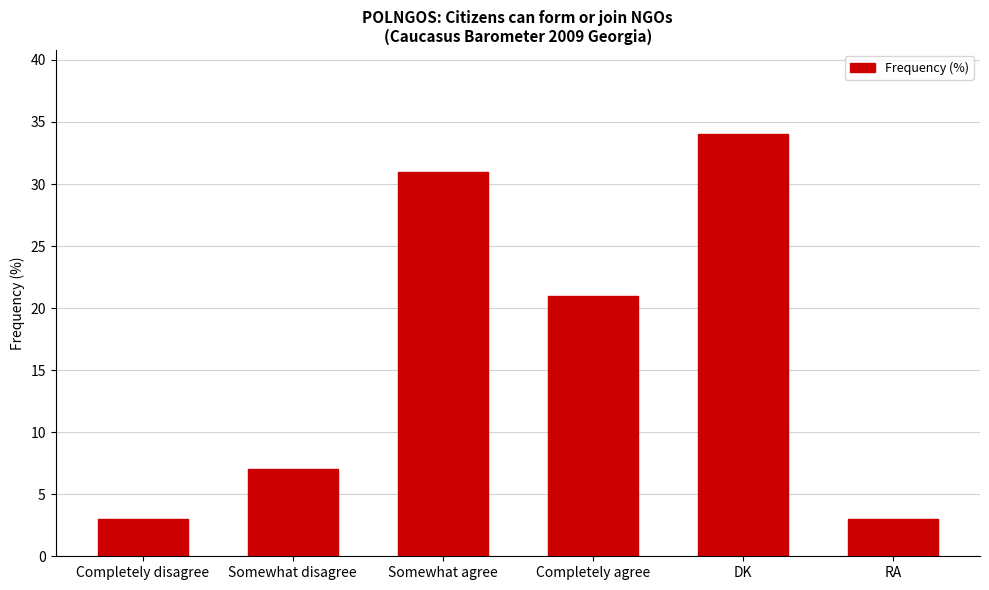

True or false: the data shows 7 at Somewhat disagree.

True